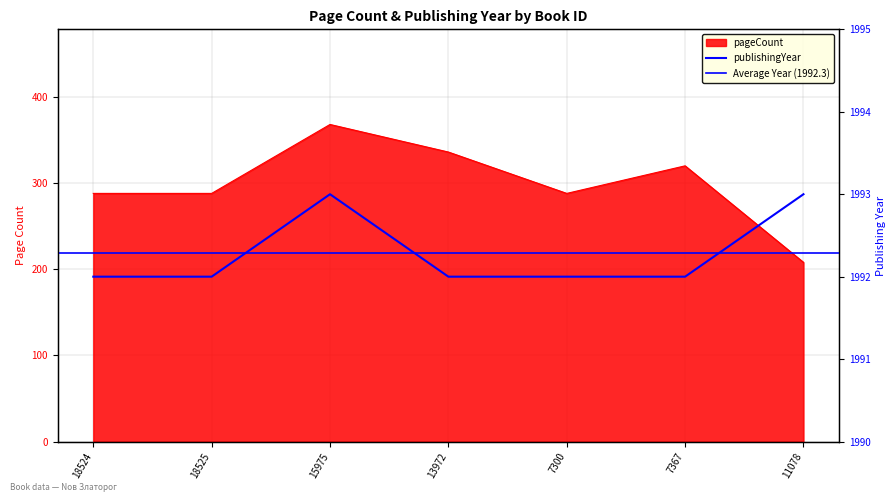

True or false: pageCount has more than 2 interior local peaks.

False